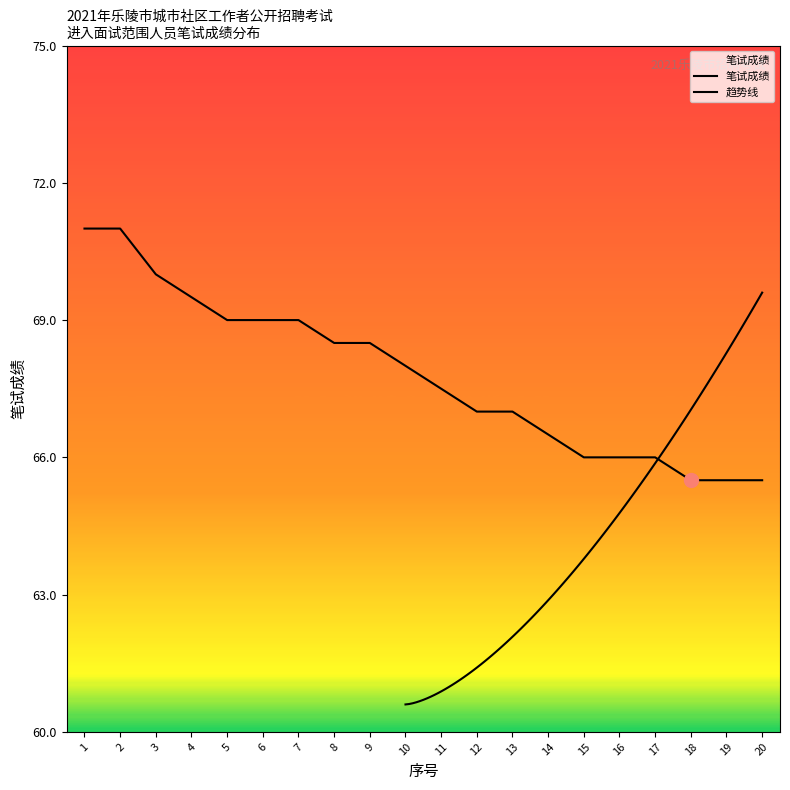

What is the value of the 8th point from the left?

68.5